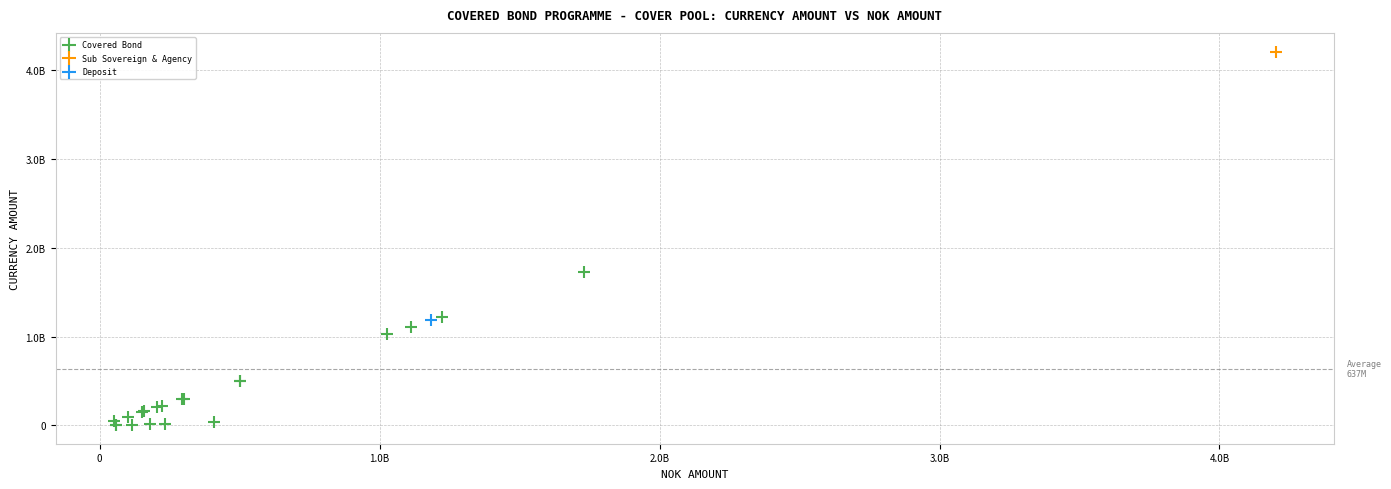

What are all the series names shown in the legend?

Covered Bond, Sub Sovereign & Agency, Deposit